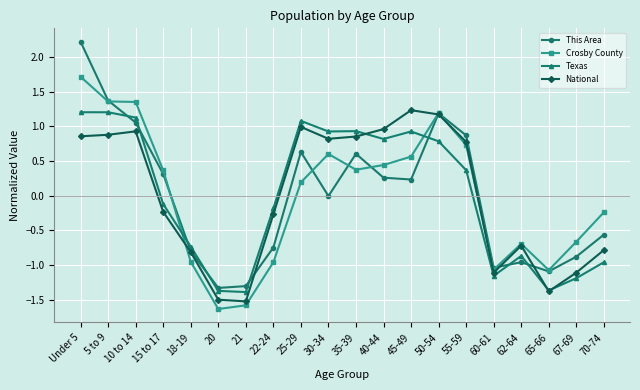

What is the label of the 12th point from the right?

25-29